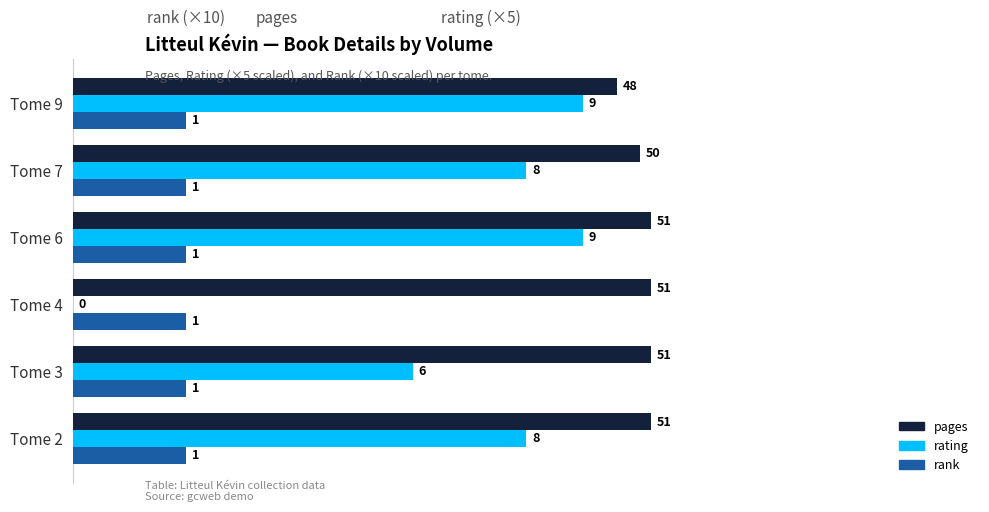

What are all the series names shown in the legend?

pages, rating, rank